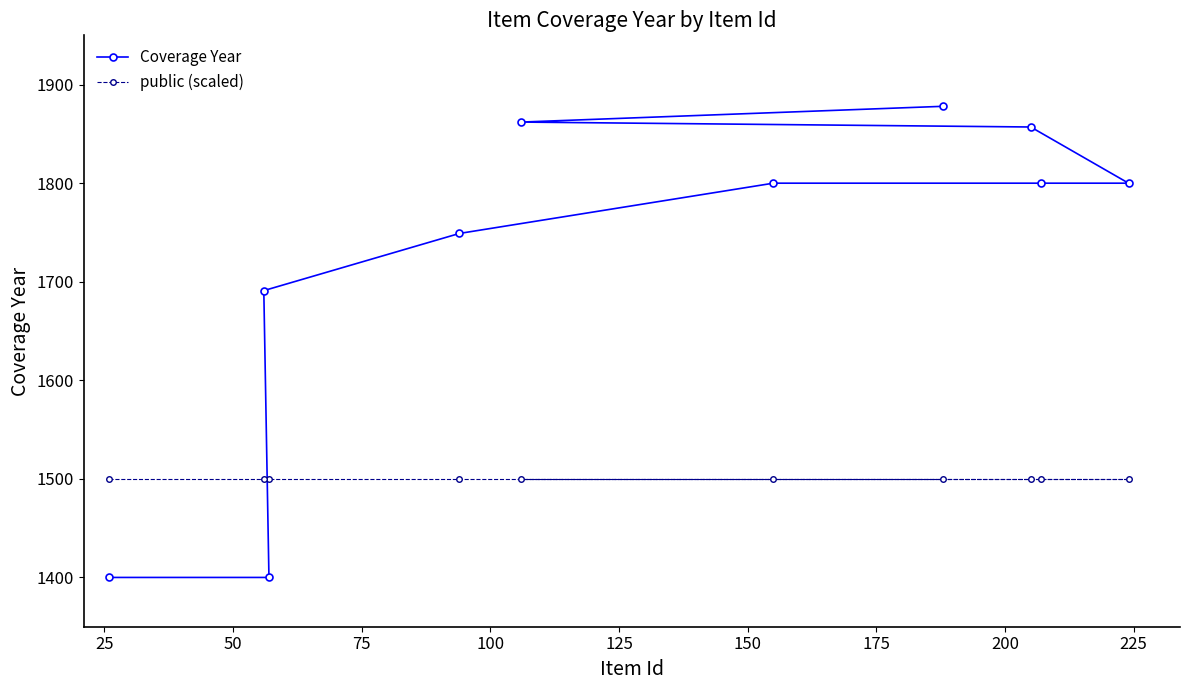

What is the sum of all public (scaled) values?

15000